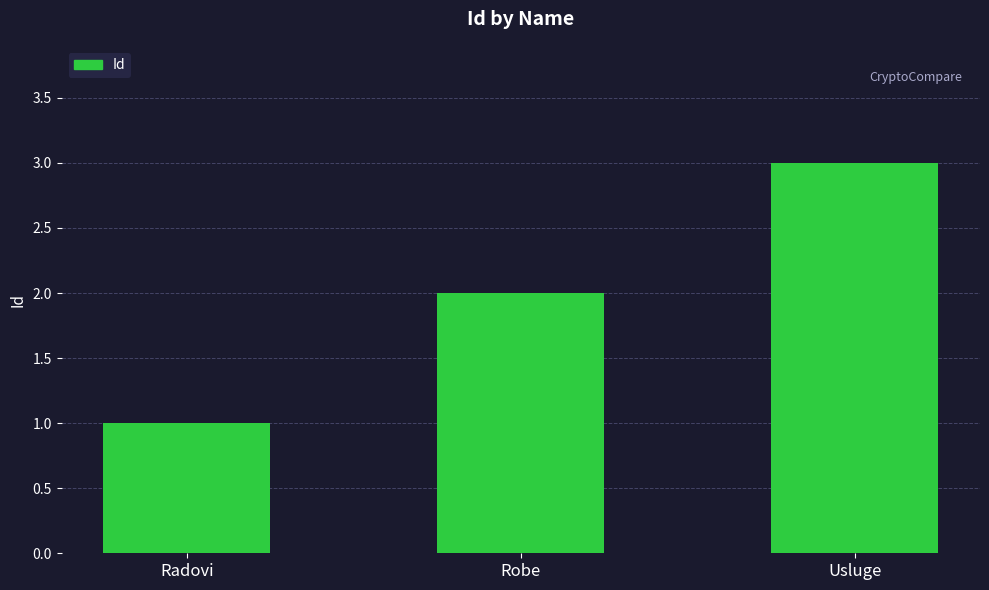

Rank the categories by value from highest to lowest.

Usluge, Robe, Radovi